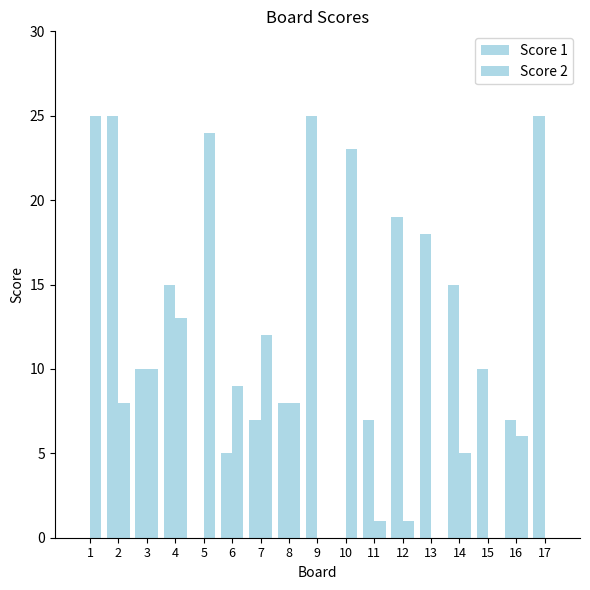

Rank the series by their maximum value, from highest to lowest.

Score 1, Score 2